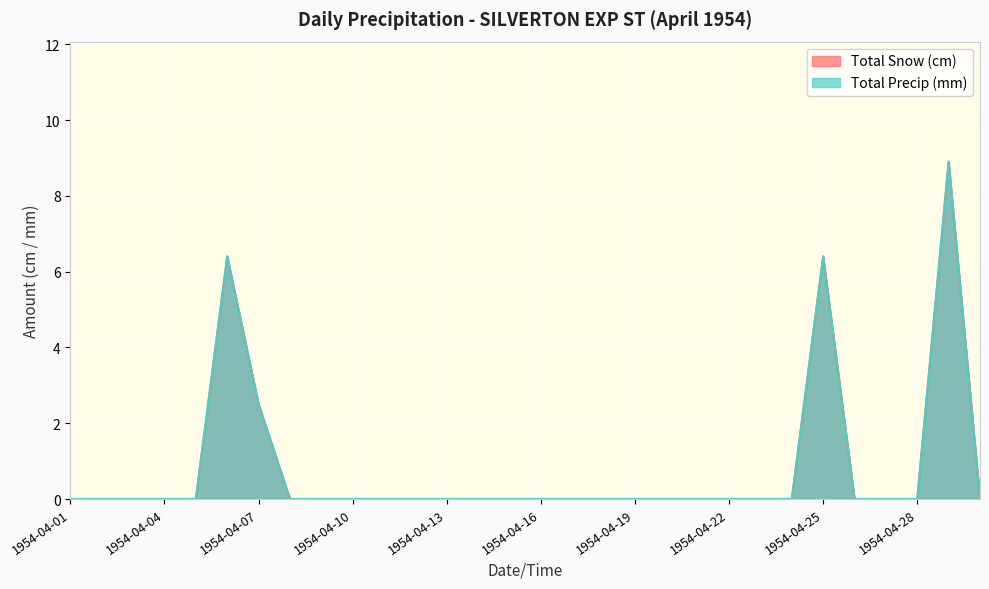

Reading left to right, extract all data points from this chart.

Total Snow (cm): 1954-04-01=0.0	1954-04-02=0.0	1954-04-03=0.0	1954-04-04=0.0	1954-04-05=0.0	1954-04-06=6.4	1954-04-07=2.5	1954-04-08=0.0	1954-04-09=0.0	1954-04-10=0.0	1954-04-11=0.0	1954-04-12=0.0	1954-04-13=0.0	1954-04-14=0.0	1954-04-15=0.0	1954-04-16=0.0	1954-04-17=0.0	1954-04-18=0.0	1954-04-19=0.0	1954-04-20=0.0	1954-04-21=0.0	1954-04-22=0.0	1954-04-23=0.0	1954-04-24=0.0	1954-04-25=6.4	1954-04-26=0.0	1954-04-27=0.0	1954-04-28=0.0	1954-04-29=8.9	1954-04-30=0.0
Total Precip (mm): 1954-04-01=0.0	1954-04-02=0.0	1954-04-03=0.0	1954-04-04=0.0	1954-04-05=0.0	1954-04-06=6.4	1954-04-07=2.5	1954-04-08=0.0	1954-04-09=0.0	1954-04-10=0.0	1954-04-11=0.0	1954-04-12=0.0	1954-04-13=0.0	1954-04-14=0.0	1954-04-15=0.0	1954-04-16=0.0	1954-04-17=0.0	1954-04-18=0.0	1954-04-19=0.0	1954-04-20=0.0	1954-04-21=0.0	1954-04-22=0.0	1954-04-23=0.0	1954-04-24=0.0	1954-04-25=6.4	1954-04-26=0.0	1954-04-27=0.0	1954-04-28=0.0	1954-04-29=8.9	1954-04-30=0.0